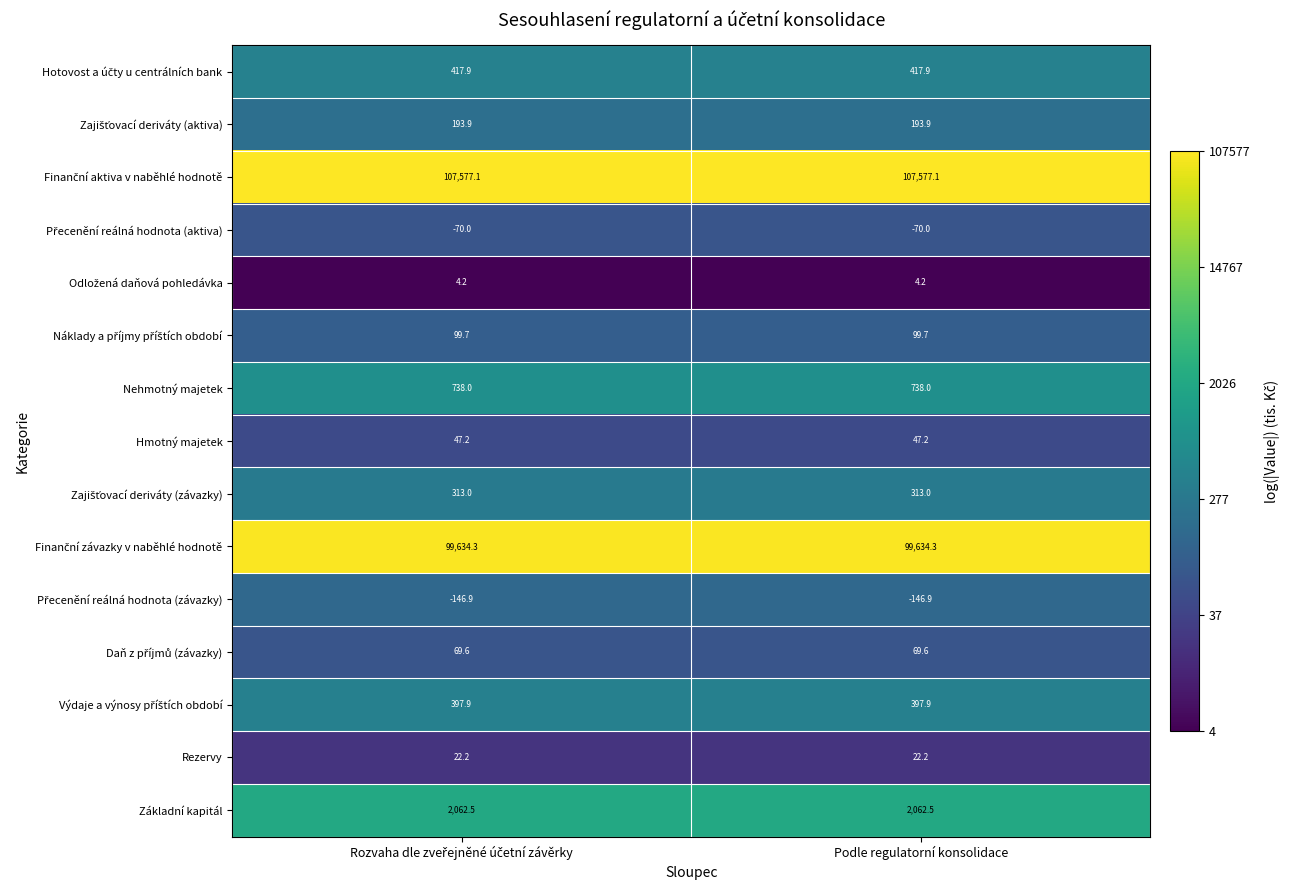

What is the total value across all series at Podle regulatorní konsolidace?

211360.6